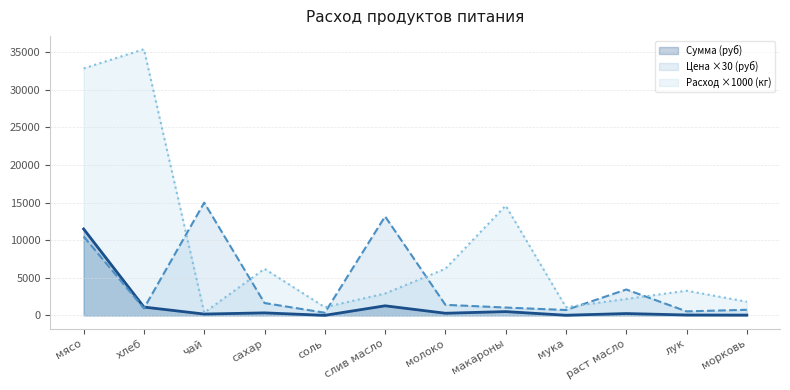

What are all the series names shown in the legend?

Сумма (руб), Цена ×30 (руб), Расход ×1000 (кг)